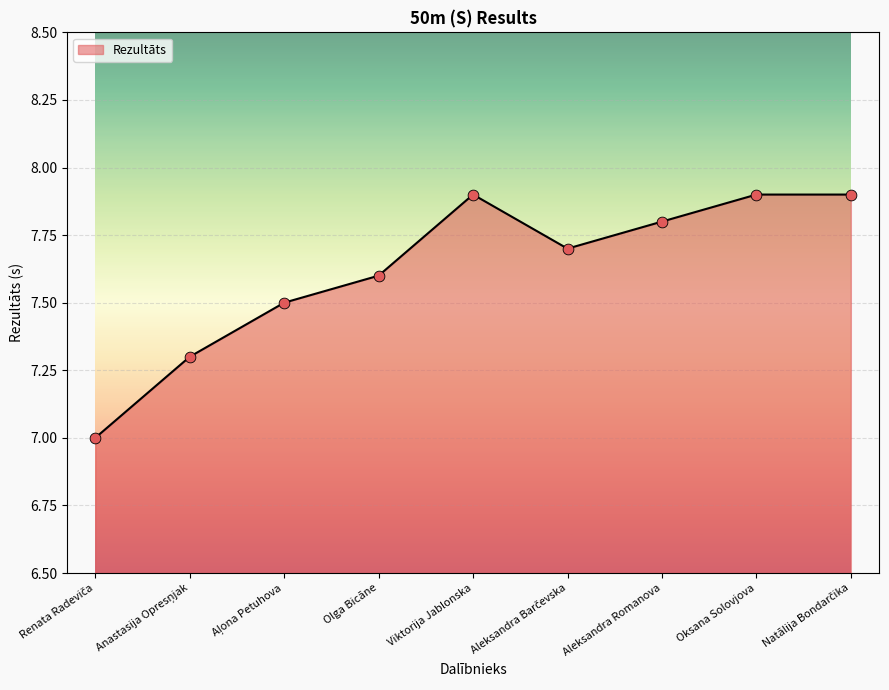

What is the ratio of the value at Olga Bicāne to the value at Aleksandra Romanova?

1.0